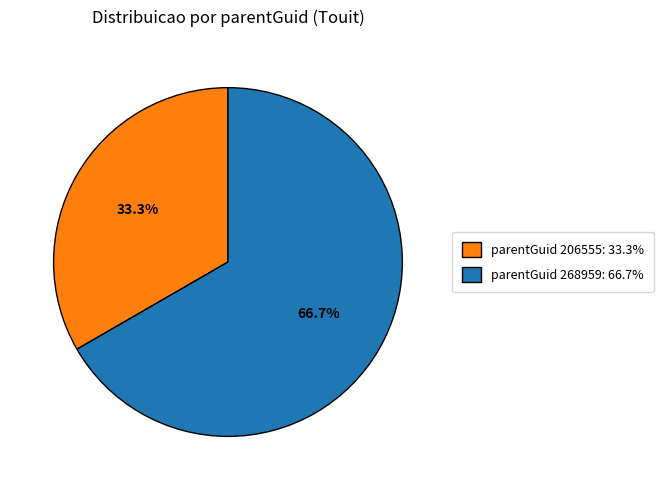

Is there a majority slice in this chart?

Yes